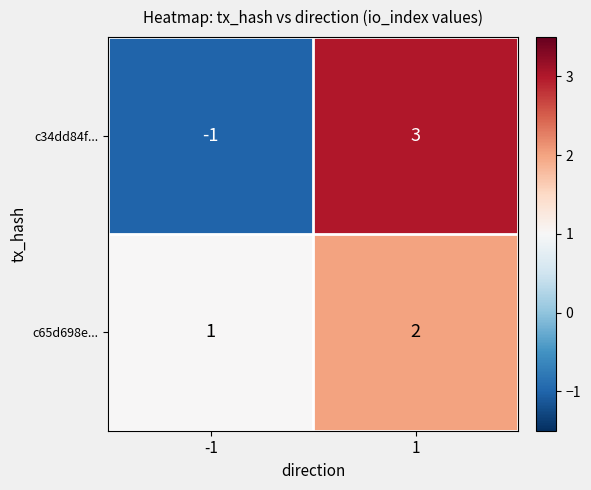

Which category has the highest value across all series?

1